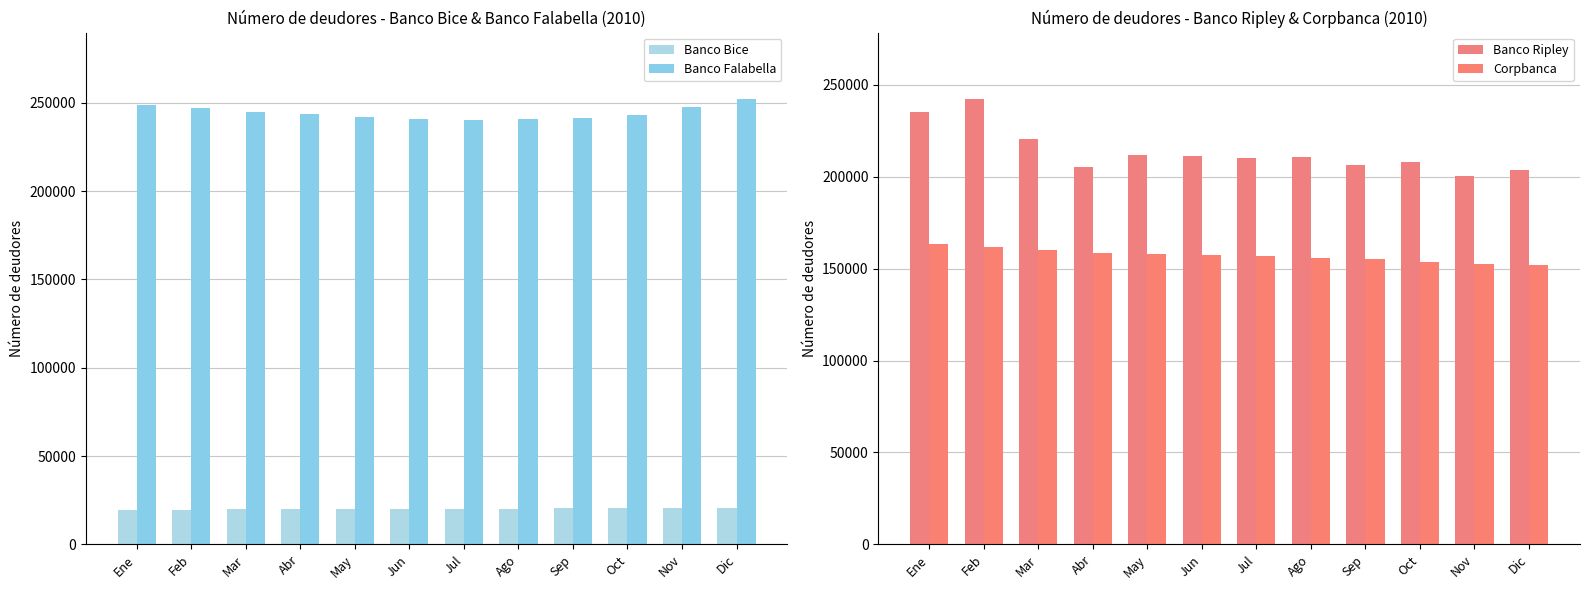

Count the number of categories in the chart.

12